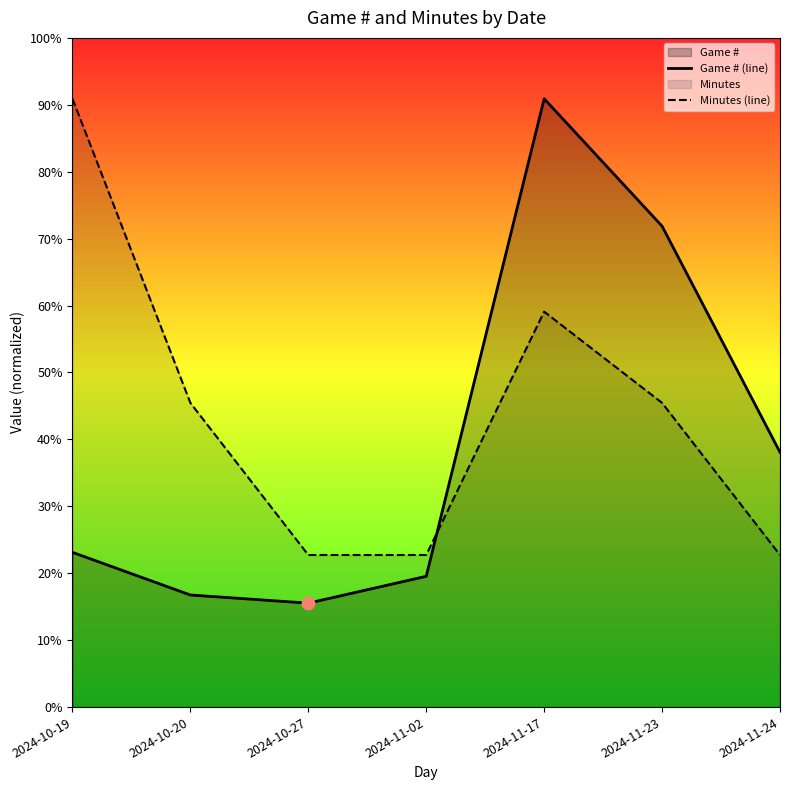

What is the total value across all series at 2024-11-23?

1639.0